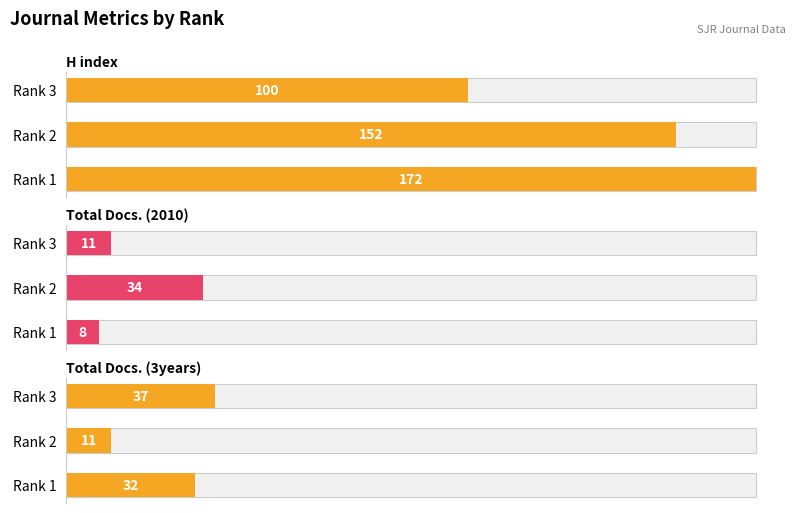

Are the bars grouped side by side (vs. stacked)?

Yes